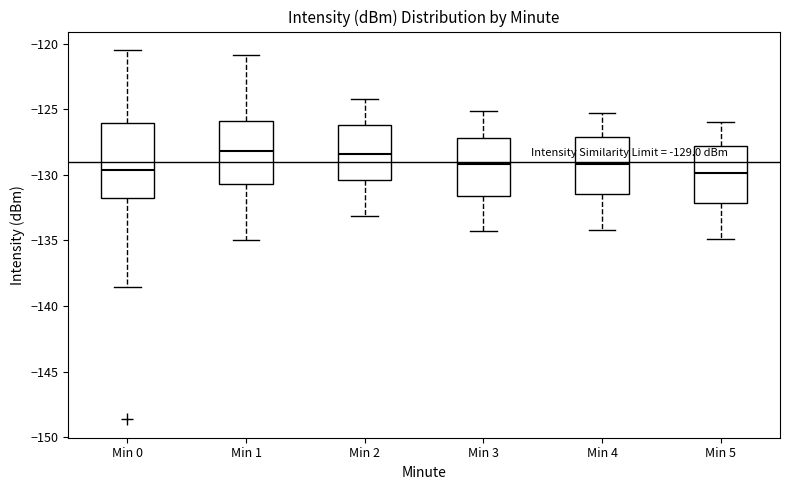

Comparing the boxes themselves (not the whiskers), which one is the tallest?

Min 0